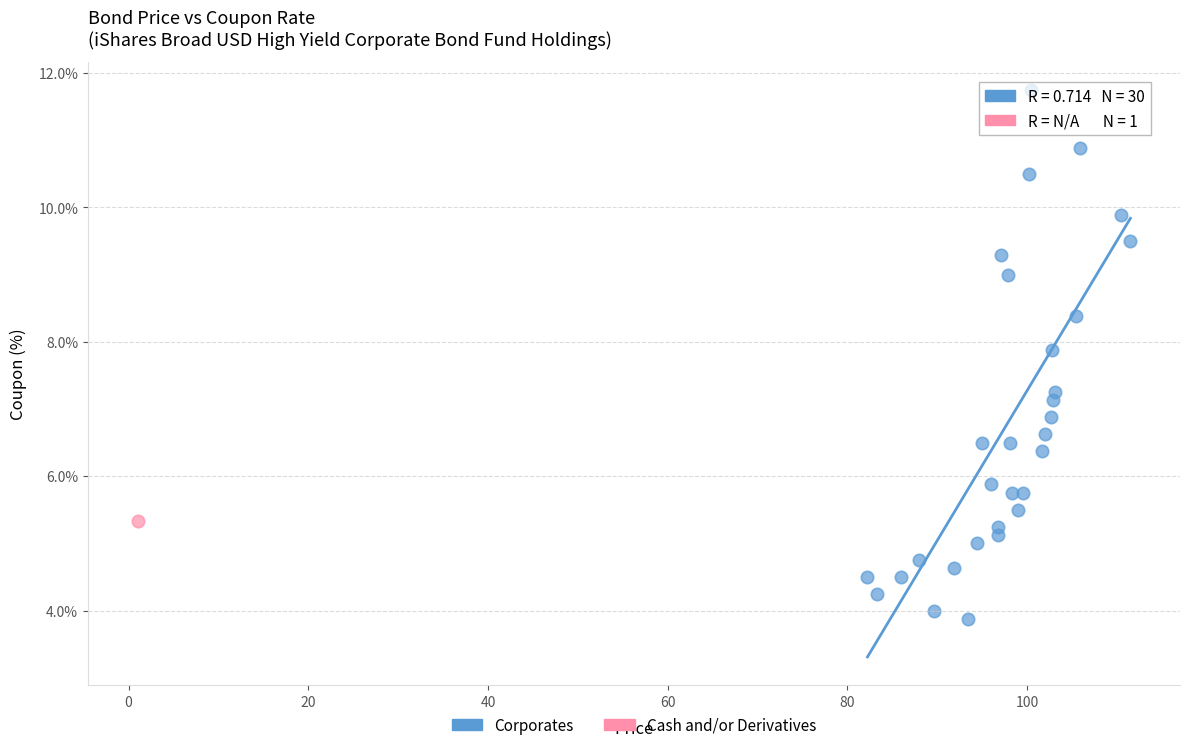

What are all the series names shown in the legend?

Corporates, Cash and/or Derivatives